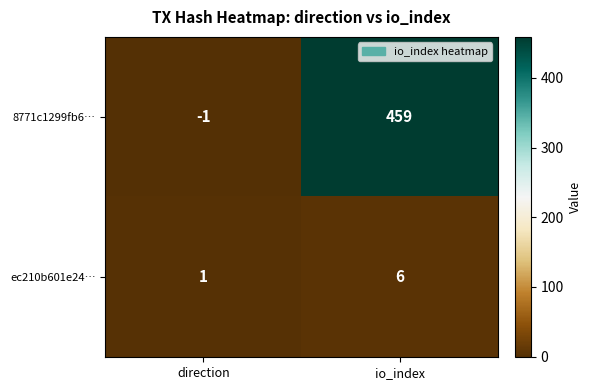

How many values in 8771c1299fb6… are below zero?

1